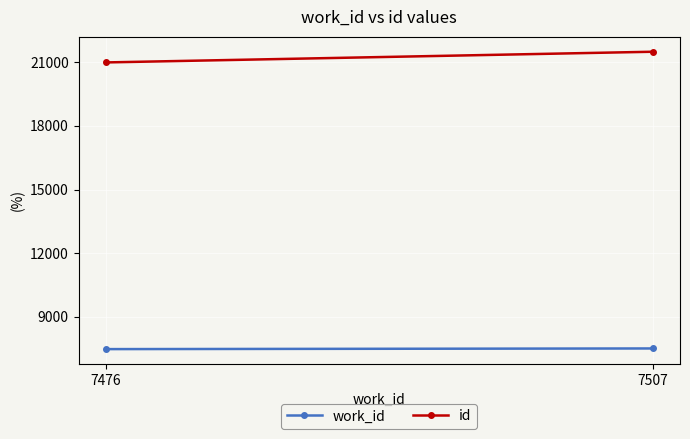

Is it true that work_id equals 1722 at 7476?

False